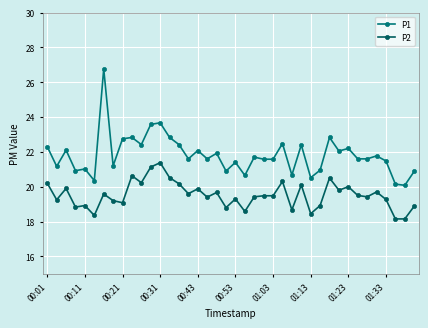

Does the chart have visible grid lines?

Yes